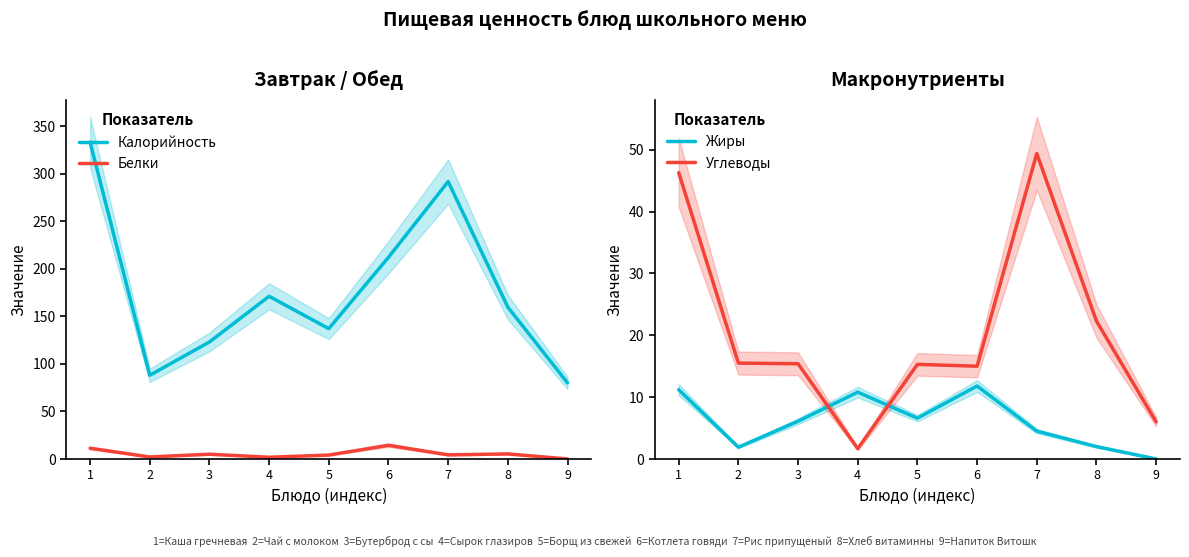

Which series has the widest spread of values?

Калорийность